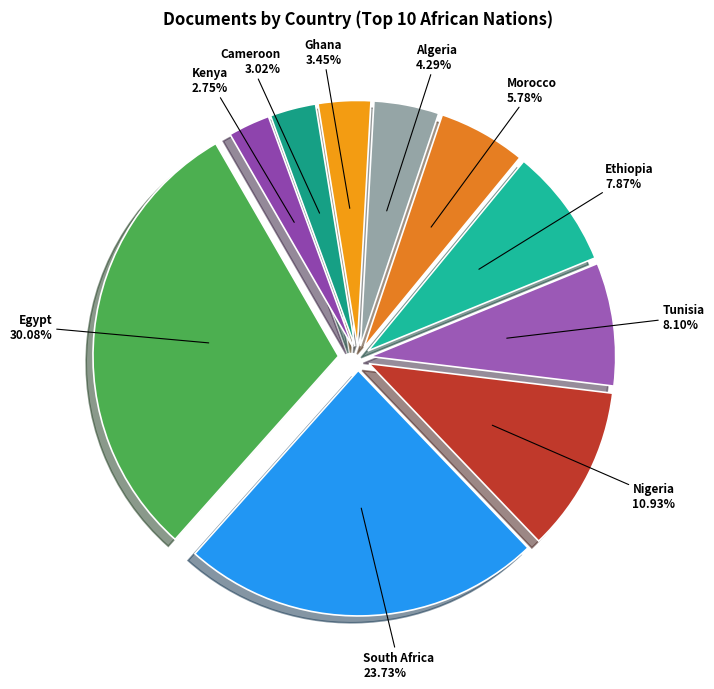

To the nearest percent, what percentage of the pie is Algeria?

4%